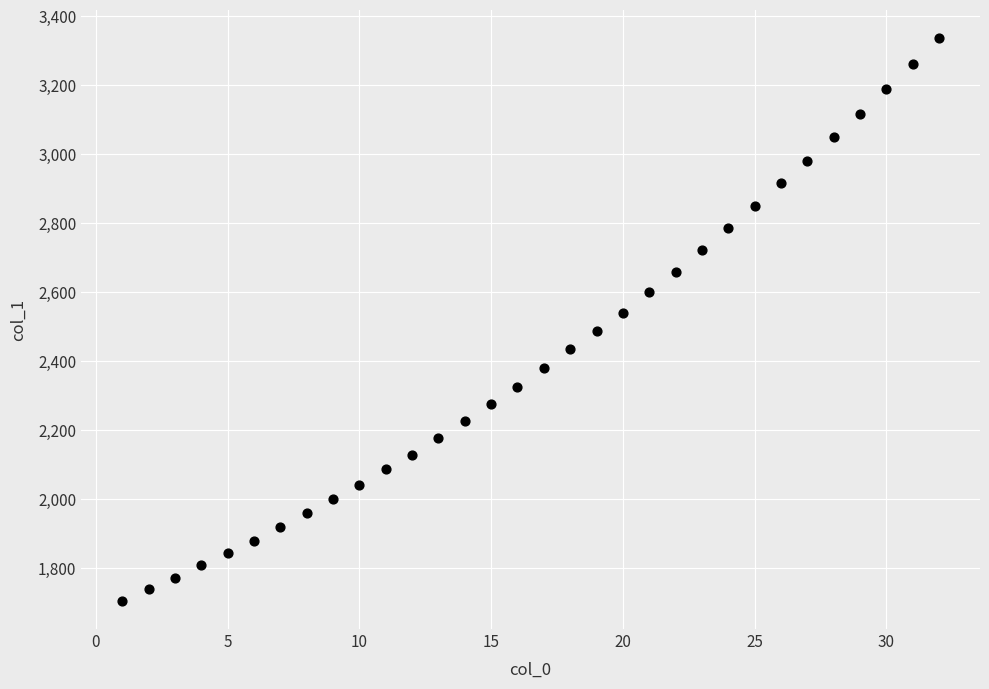

What is the range of X values (max minus min)?

31.0